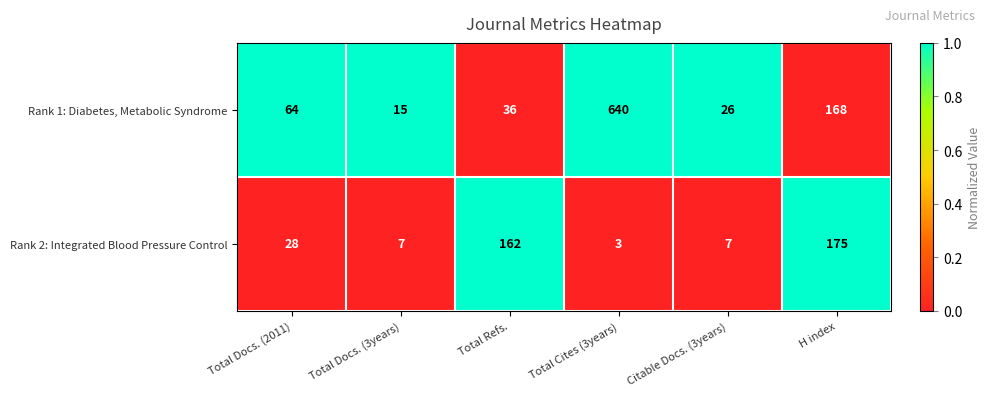

List the labels in order of Rank 1: Diabetes, Metabolic Syndrome value, largest first.

Total Cites (3years), H index, Total Docs. (2011), Total Refs., Citable Docs. (3years), Total Docs. (3years)